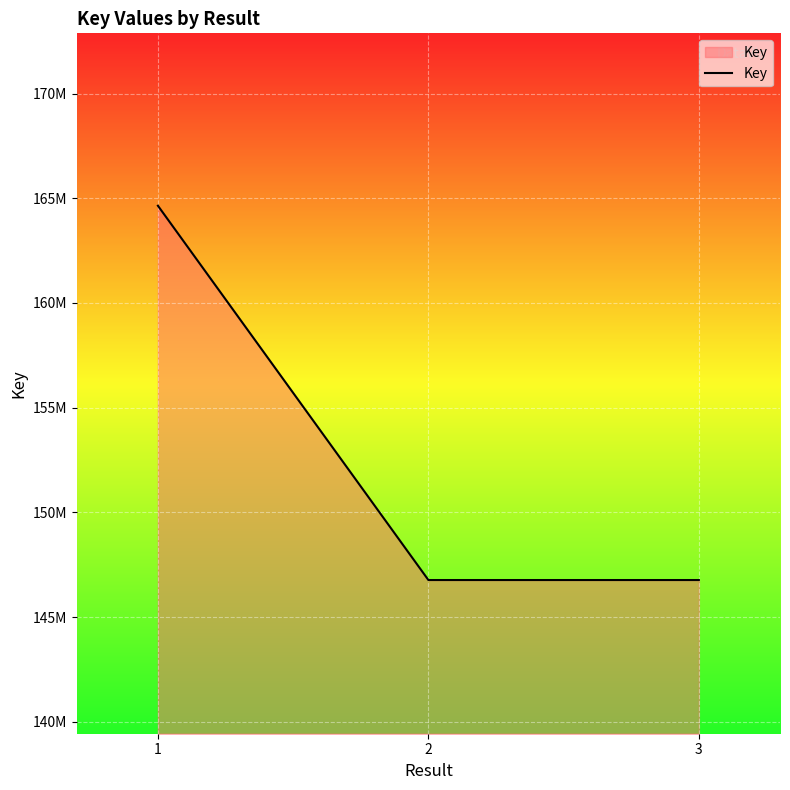

What is the value of the 2nd point from the left?

146772060